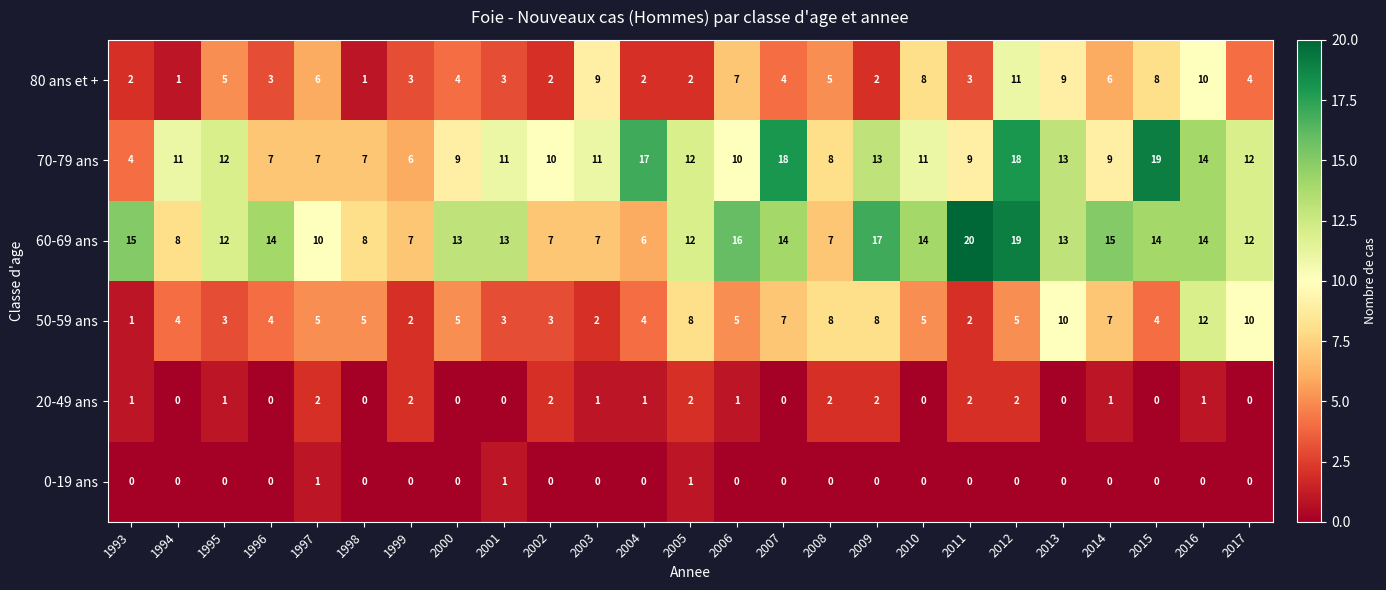

What is the total value across all series at 2001?

31